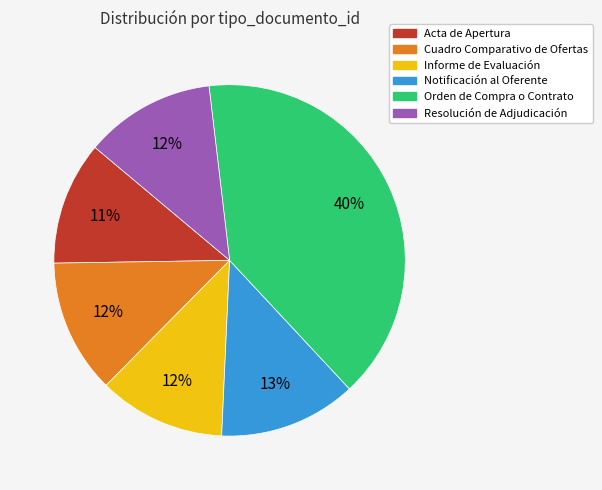

To the nearest percent, what percentage of the pie is Notificación al Oferente?

13%